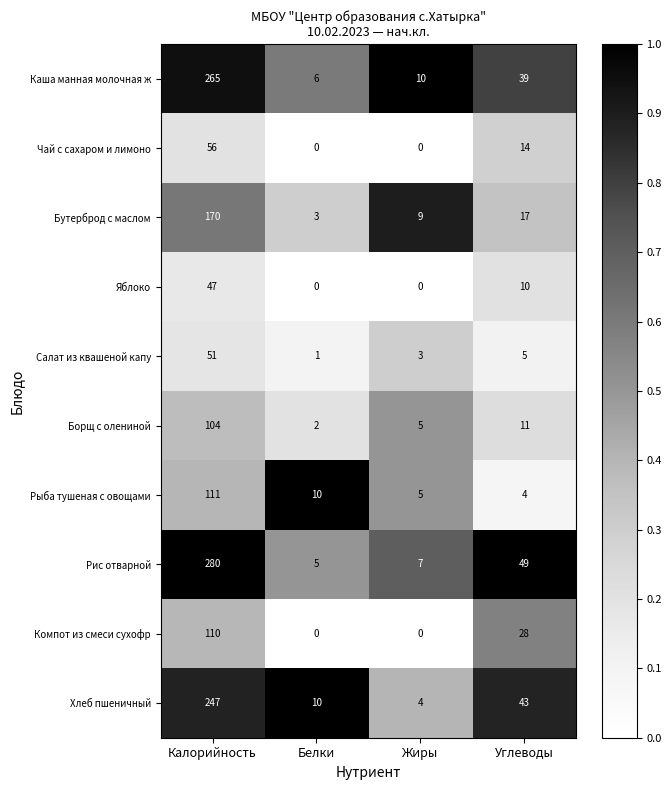

Which series has the widest spread of values?

Рис отварной